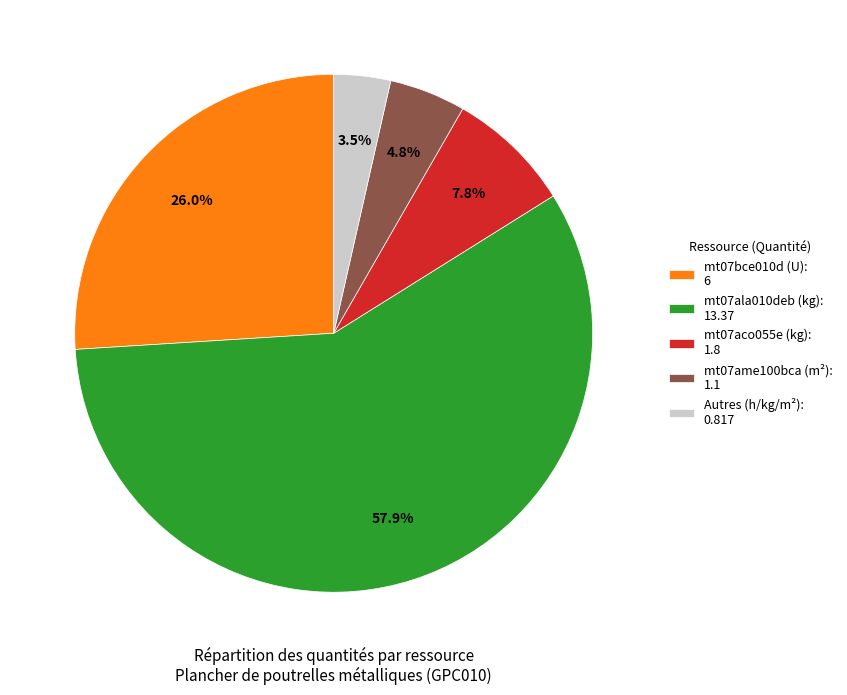

How many segments does this pie chart have?

5